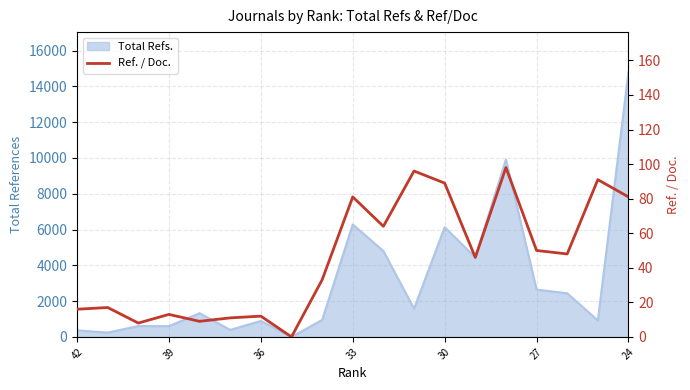

How many positive values are there?

18